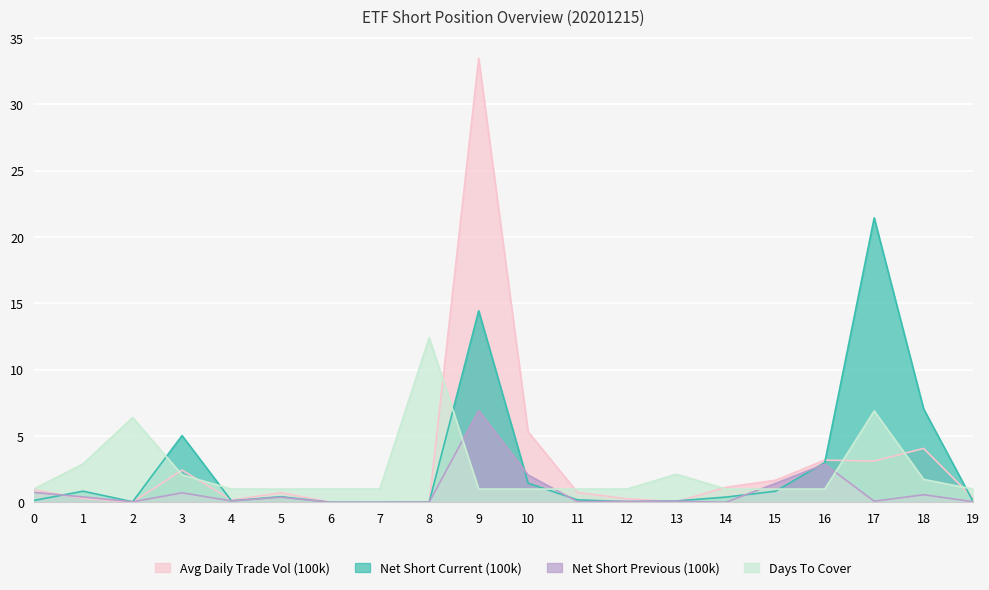

What are all the series names shown in the legend?

Avg Daily Trade Vol (100k), Net Short Current (100k), Net Short Previous (100k), Days To Cover